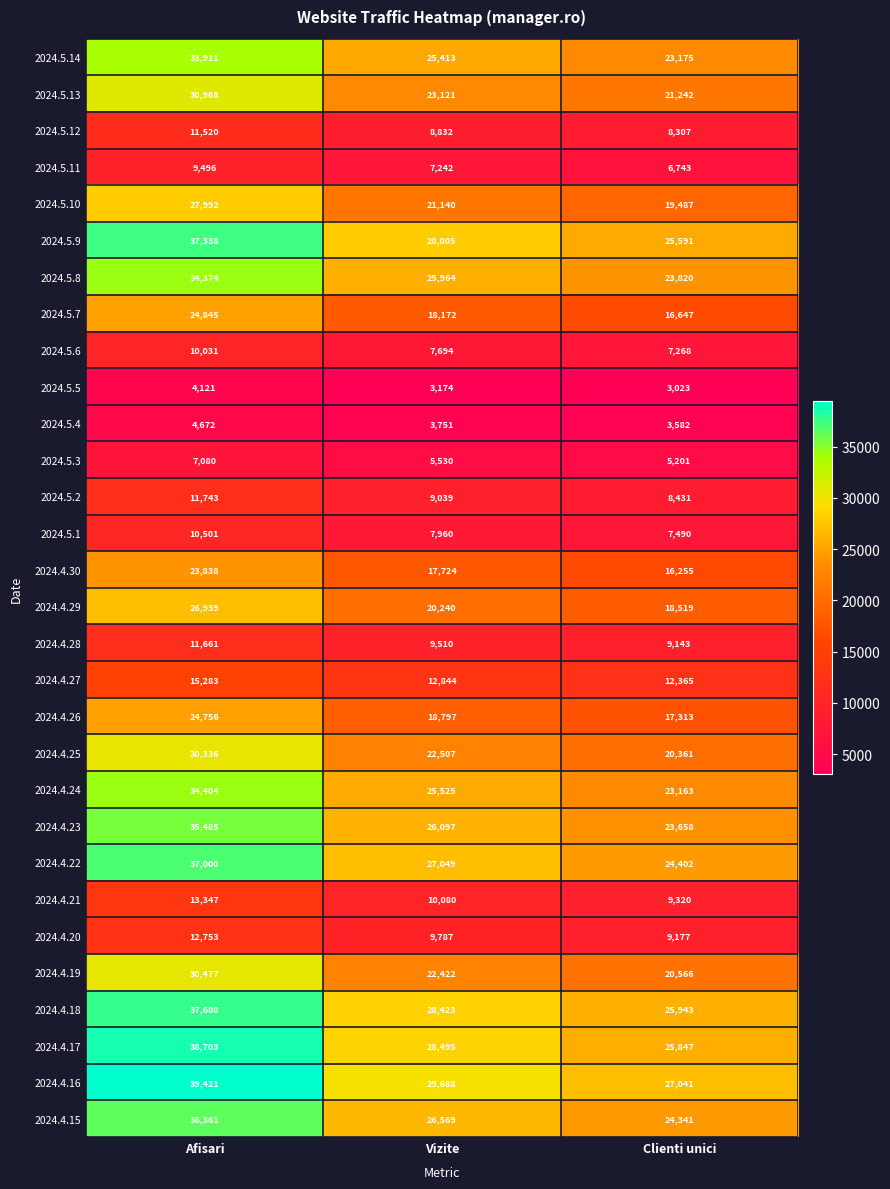

What is the difference between the maximum and minimum values in the 2024.5.13 series?

9726